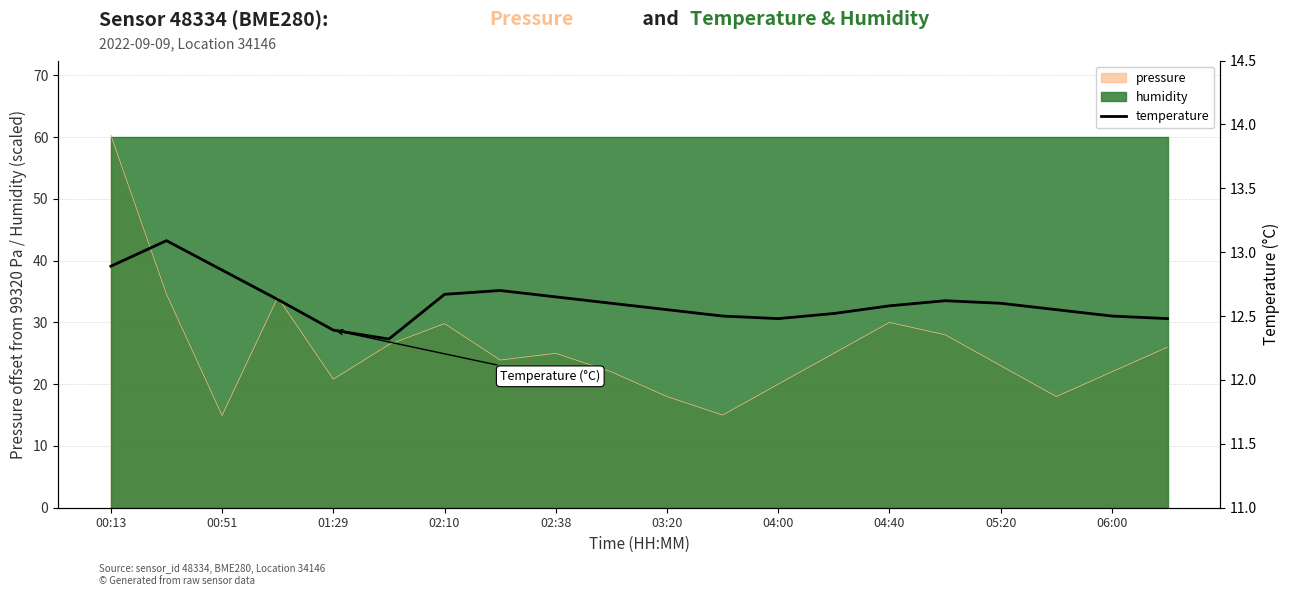

True or false: there are more than 0 points higher than both neighbors.

True